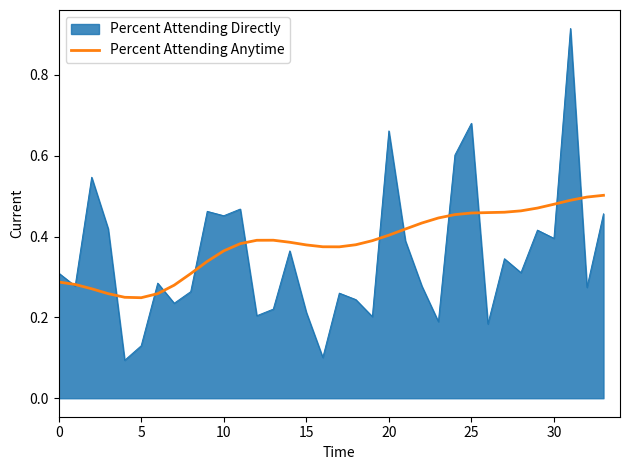

Which series has the largest range (max minus min)?

Percent Attending Directly